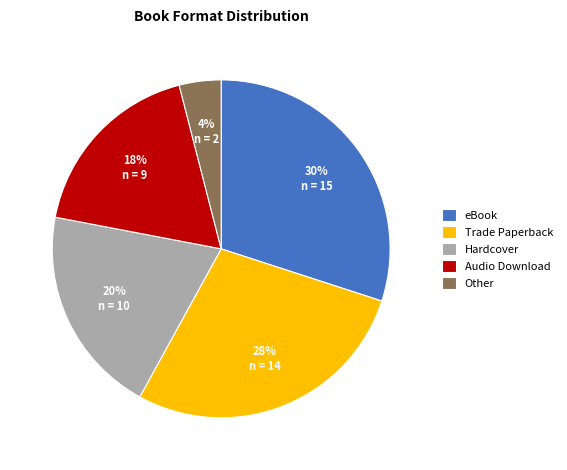

Which has a higher value, Audio Download or Trade Paperback?

Trade Paperback